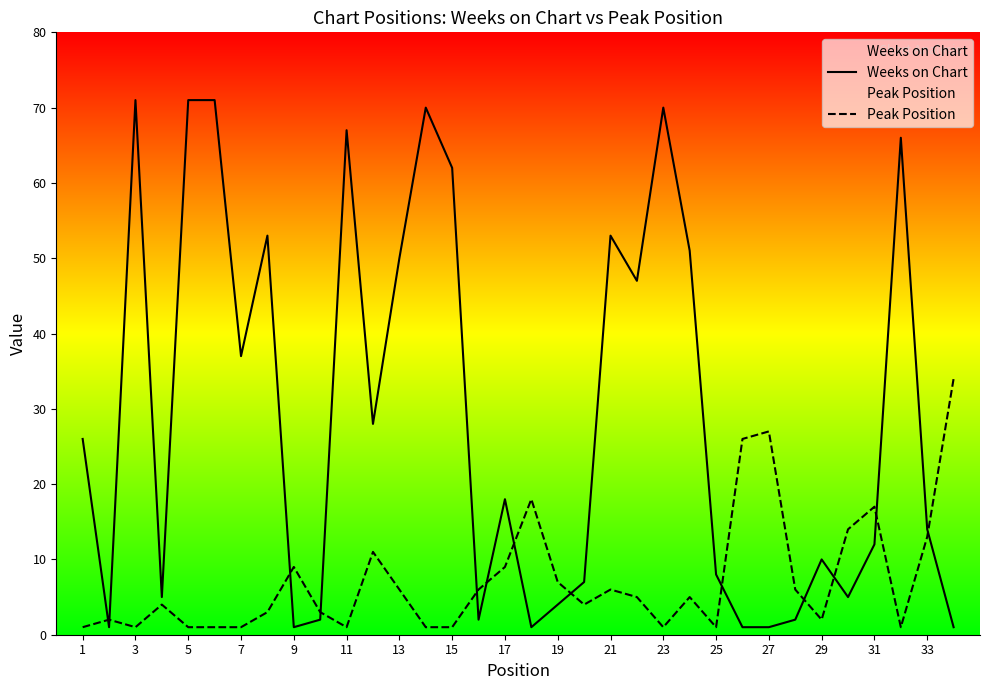

After their last crossing, which series has the higher values: Weeks on Chart or Peak Position?

Peak Position